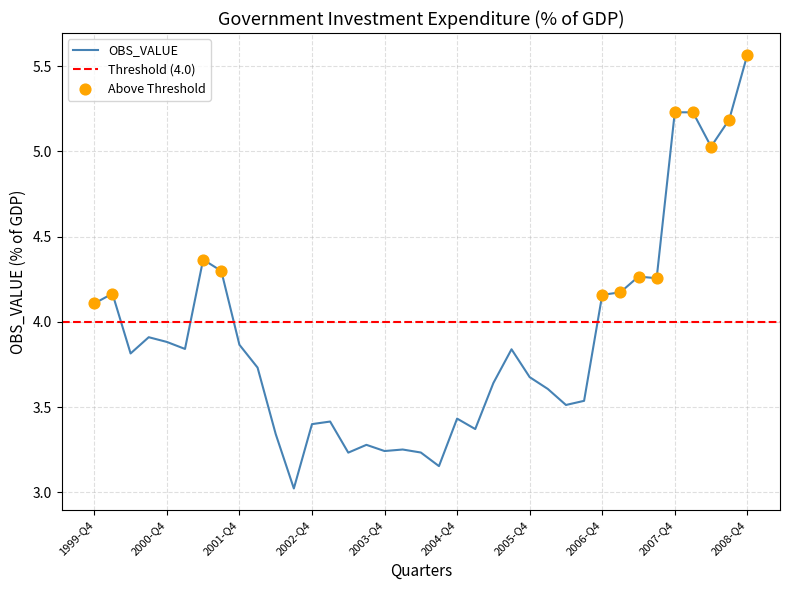

What is the ratio of the value at 1999-Q4 to the value at 2003-Q2?

1.3